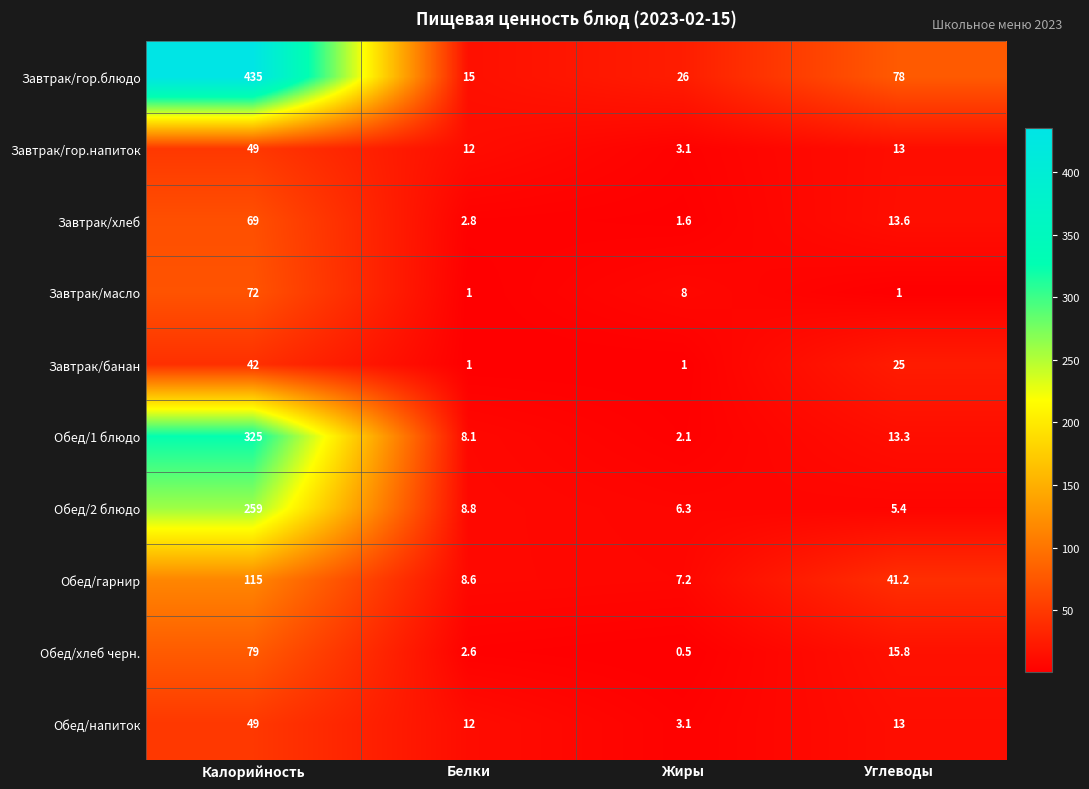

How many data points in Обед/напиток are less than 13?

2